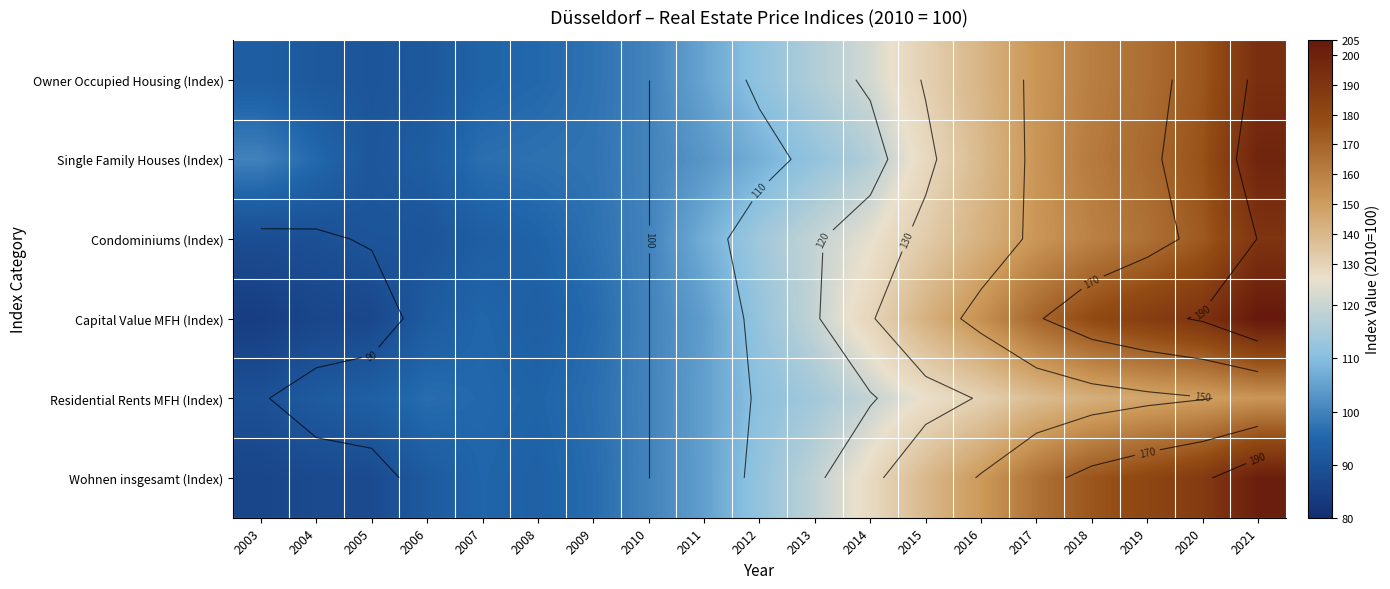

What is the difference between the Owner Occupied Housing (Index) values at 2008 and 2004?

3.8